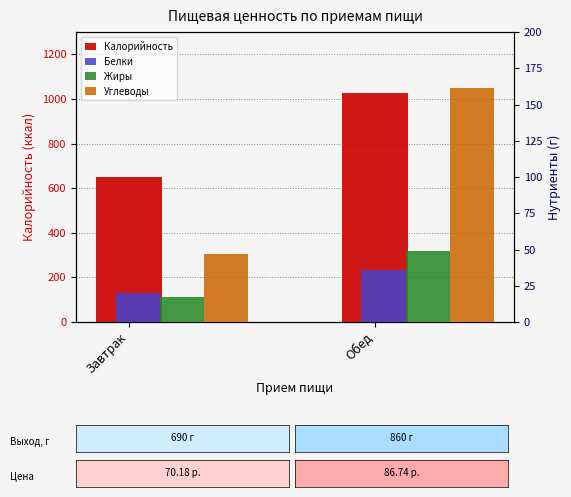

List the labels in order of Калорийность value, largest first.

Обед, Завтрак